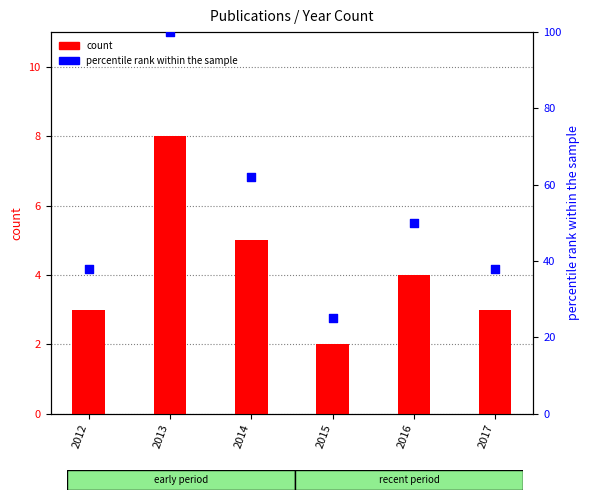

Which series contains the highest Y value?

percentile rank within the sample